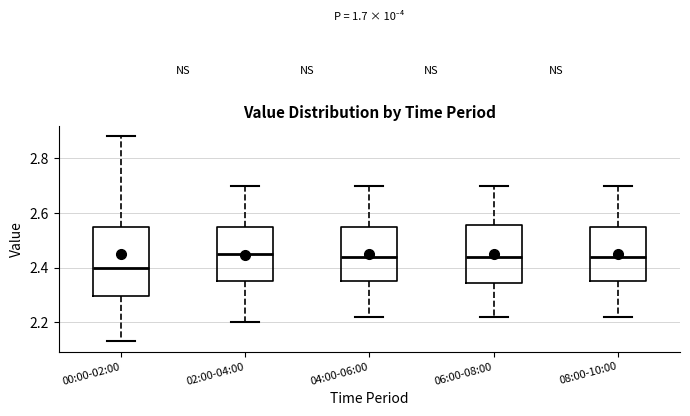

Reading left to right, read every box against the y-axis: the position of its median line, the range the box covers, and the ends of its whiskers. The values are not printed on the chart, so give them approximately, as read against the axis.

00:00-02:00: median 2.40, box 2.30 to 2.56, whiskers 2.14 to 2.88
02:00-04:00: median 2.46, box 2.36 to 2.56, whiskers 2.20 to 2.70
04:00-06:00: median 2.44, box 2.36 to 2.56, whiskers 2.22 to 2.70
06:00-08:00: median 2.44, box 2.34 to 2.56, whiskers 2.22 to 2.70
08:00-10:00: median 2.44, box 2.36 to 2.56, whiskers 2.22 to 2.70